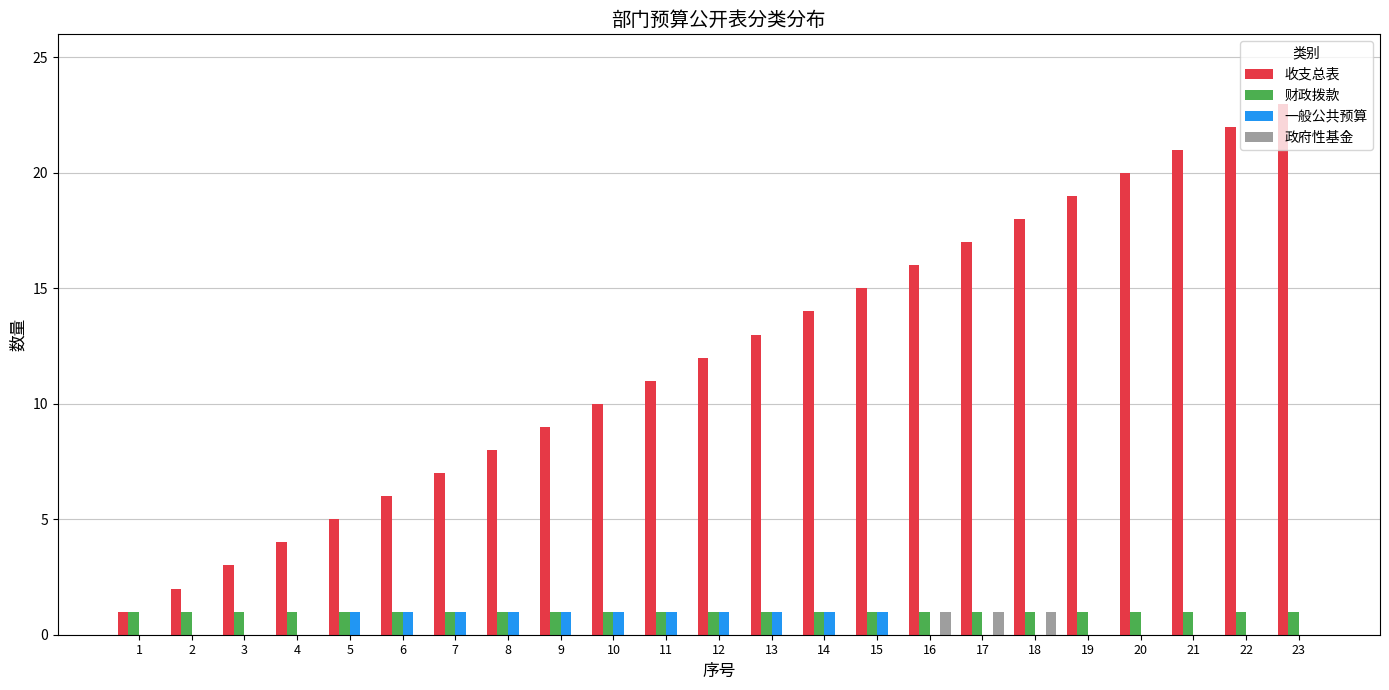

Does the chart contain stacked bars?

No